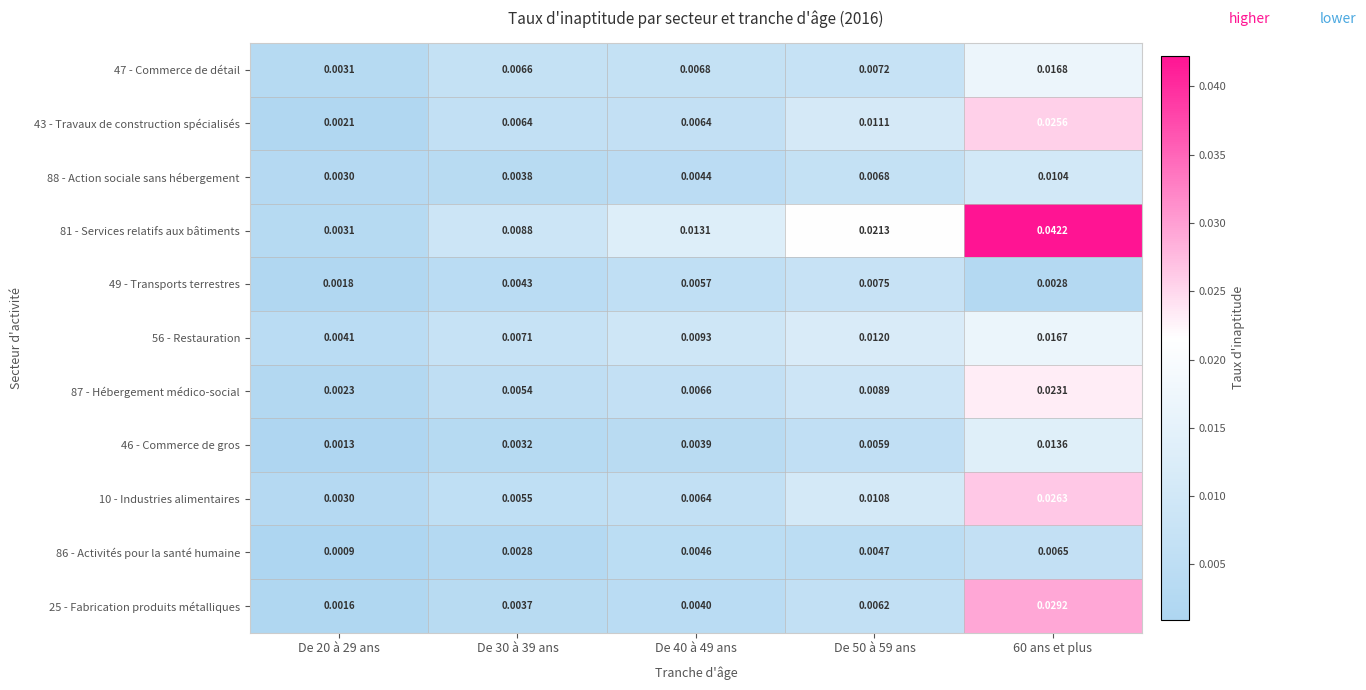

Is the value of 43 - Travaux de construction spécialisés at De 20 à 29 ans greater than the value of 25 - Fabrication produits métalliques at De 30 à 39 ans?

No